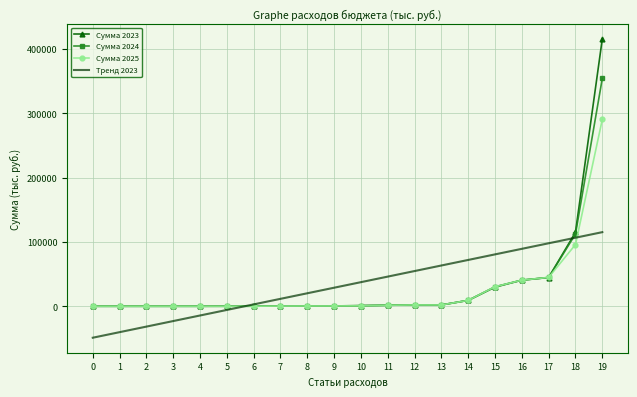

List the series in order of their peak value, highest first.

Сумма 2023, Сумма 2024, Сумма 2025, Тренд 2023